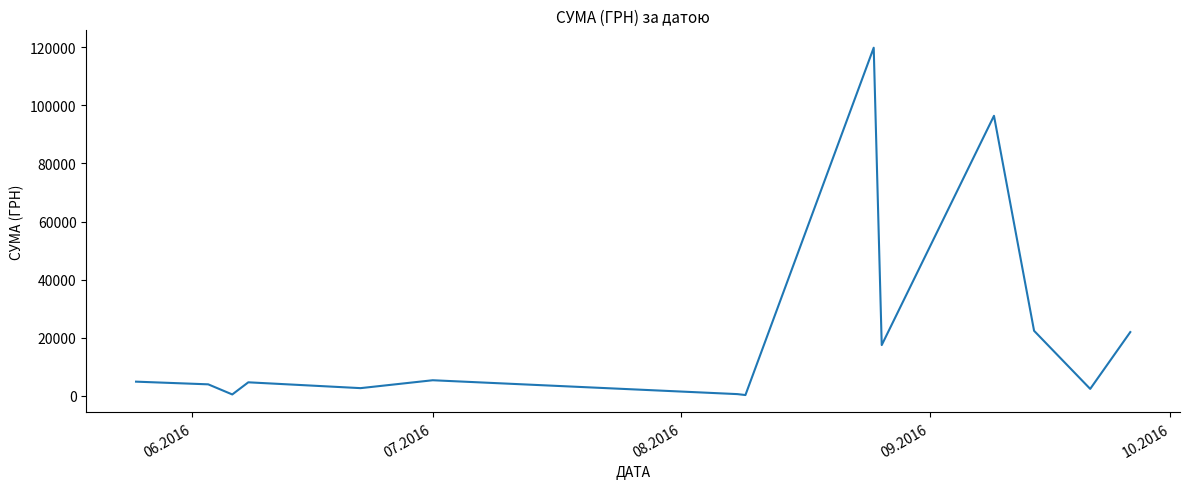

What is the minimum value shown in the chart?

288.8